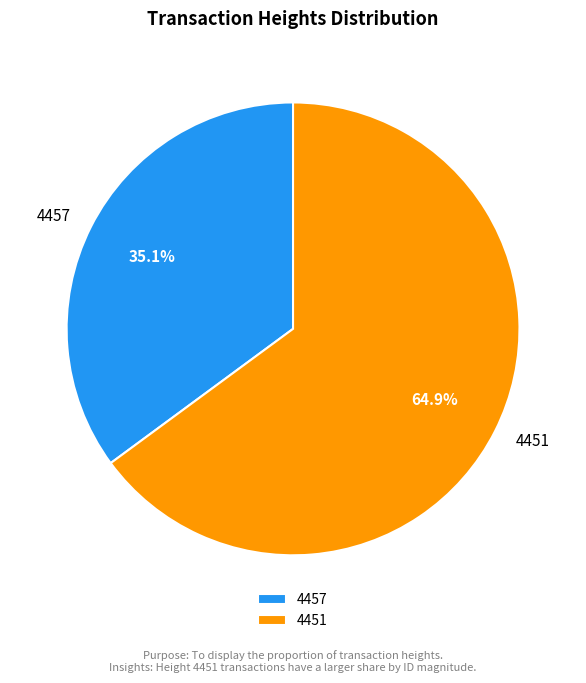

What is the total percentage of 4451 and 4457?

100.0%